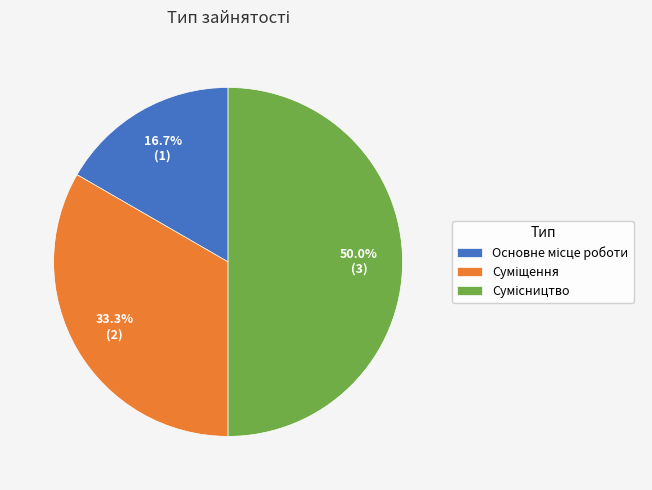

Does Сумісництво account for over 50% of the chart?

No